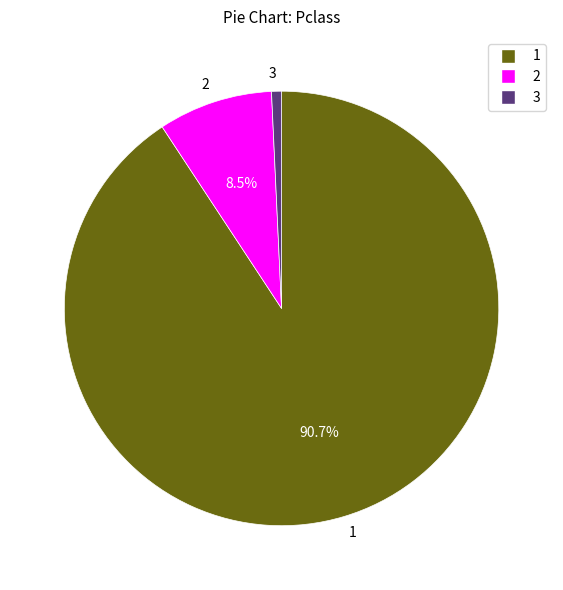

Rank the categories by value from lowest to highest.

3, 2, 1